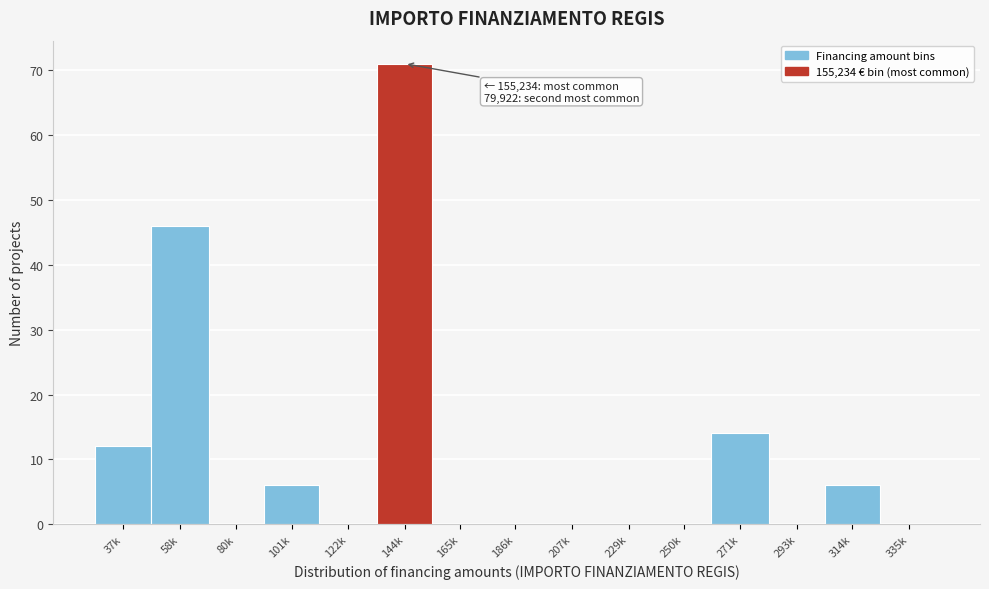

Reading left to right, extract all data points from this chart.

37k=12	58k=46	80k=0	101k=6	122k=0	144k=71	165k=0	186k=0	207k=0	229k=0	250k=0	271k=14	293k=0	314k=6	335k=0